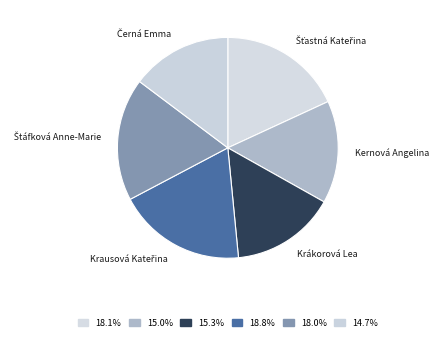

Is there a majority slice in this chart?

No